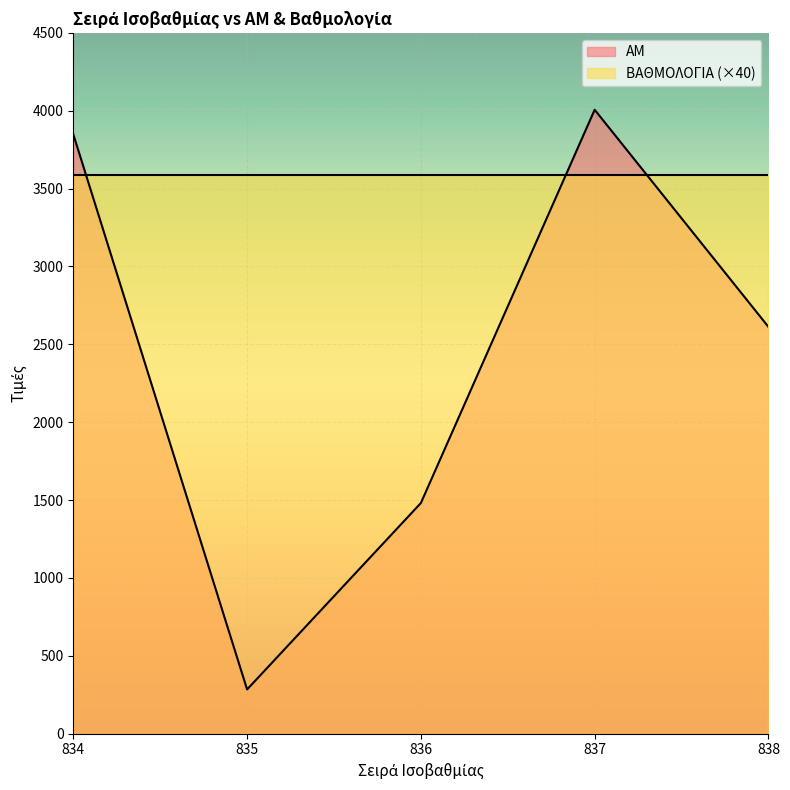

How many distinct data groups are displayed?

2